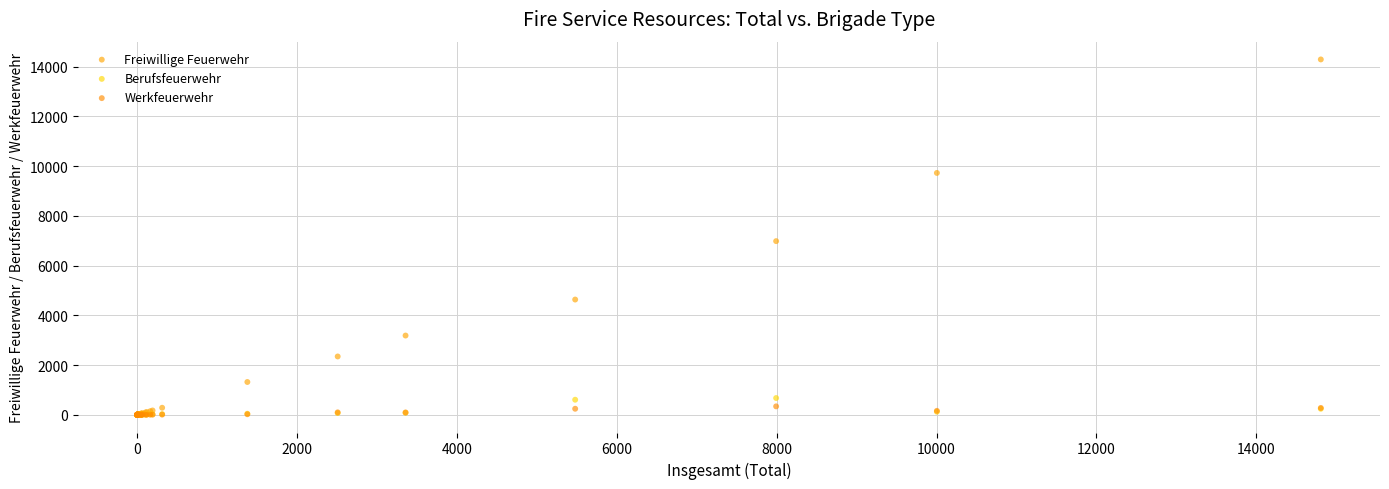

Which series has the largest Y range (max minus min)?

Freiwillige Feuerwehr